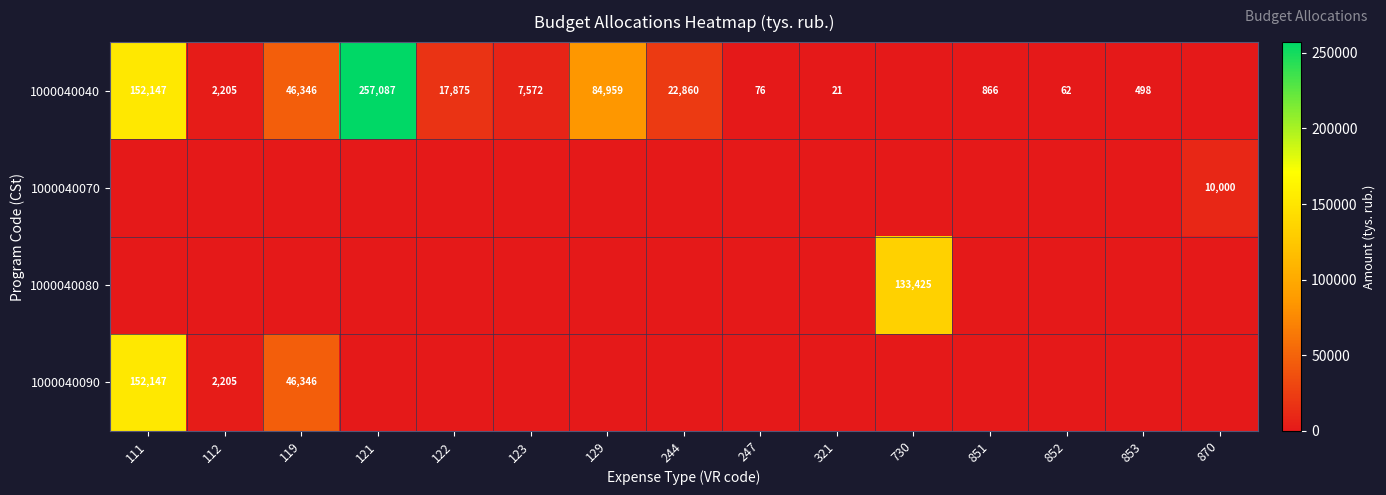

What is the sum of the 1000040040 values at 852 and 112?

2267